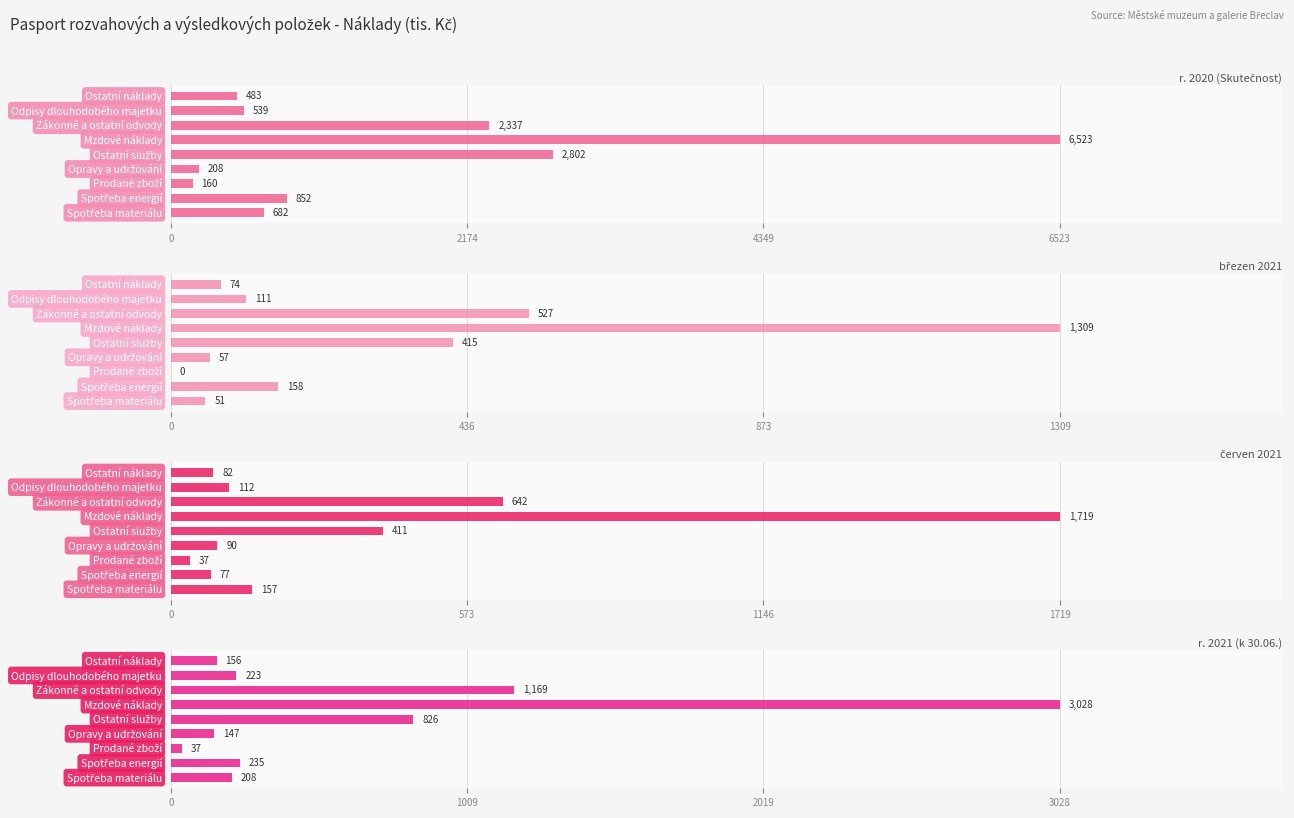

How many bars are there in each group?

4